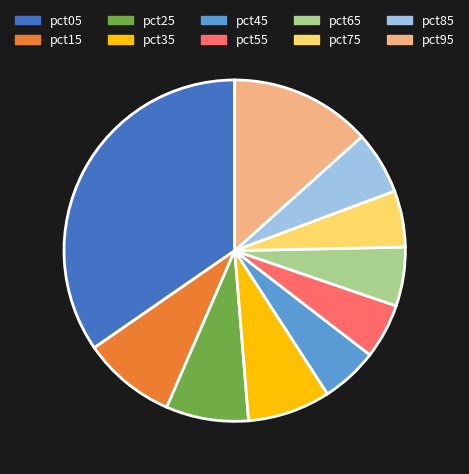

The pct35 slice represents 18% of the pie. True or false?

False